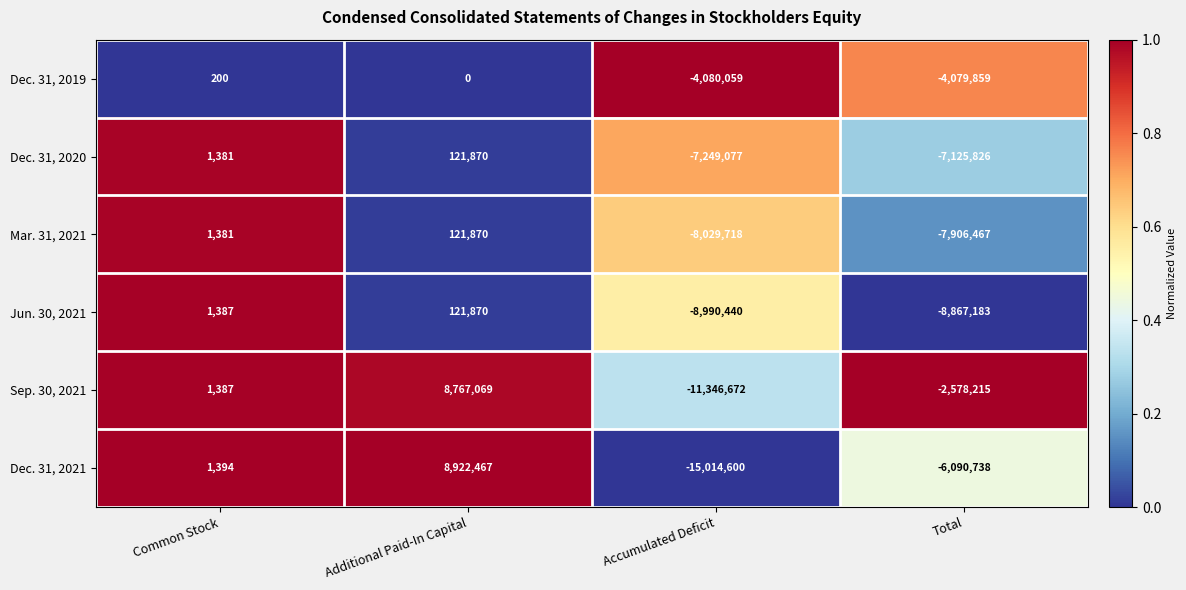

At how many categories does at least one series exceed 0?

2